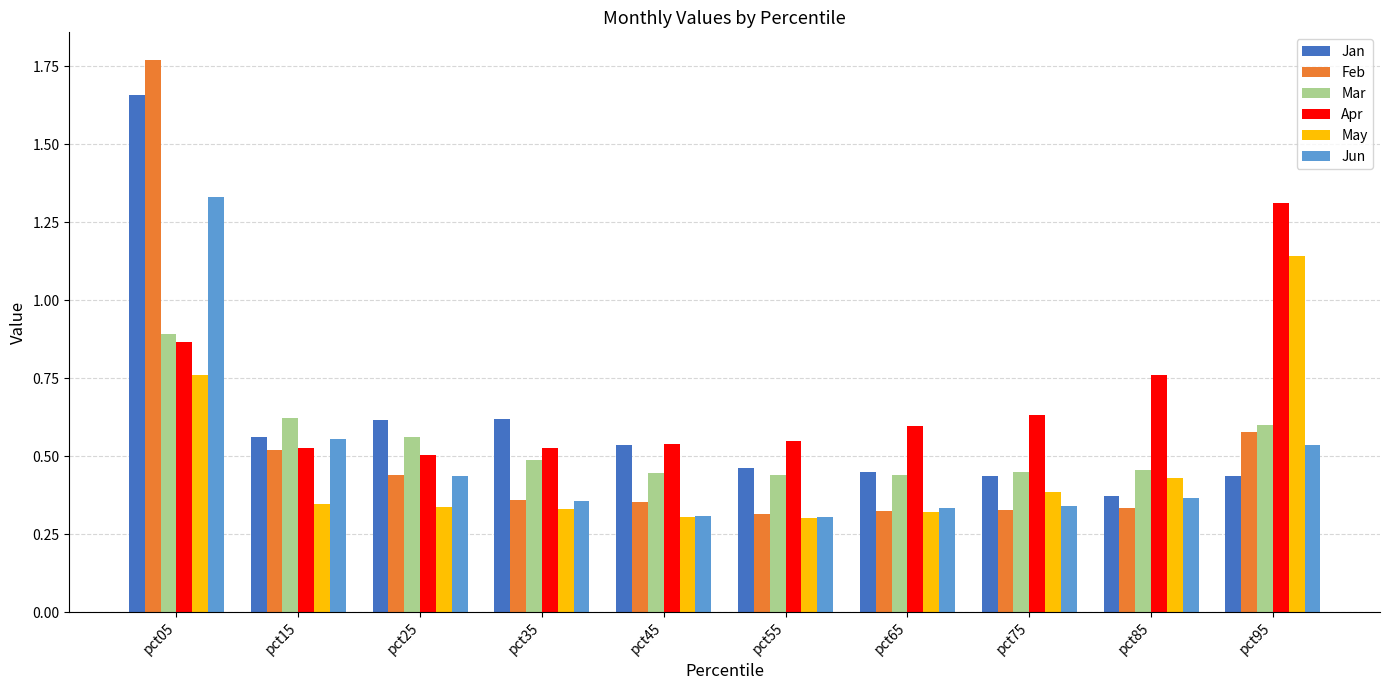

How many bars are there in each group?

6